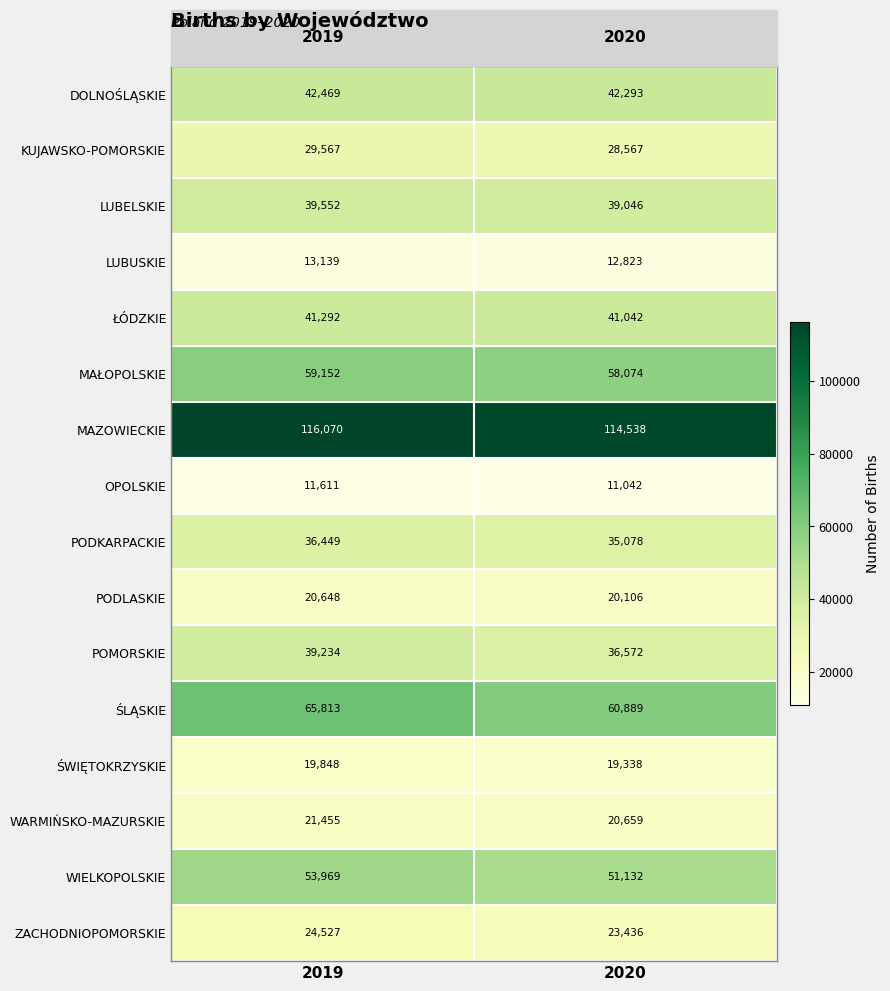

Is it true that ZACHODNIOPOMORSKIE equals 41215 at 2019?

False